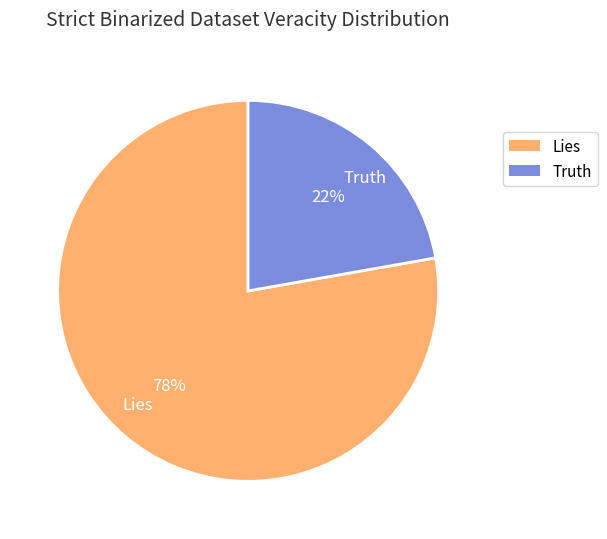

Does any single category account for the majority?

Yes